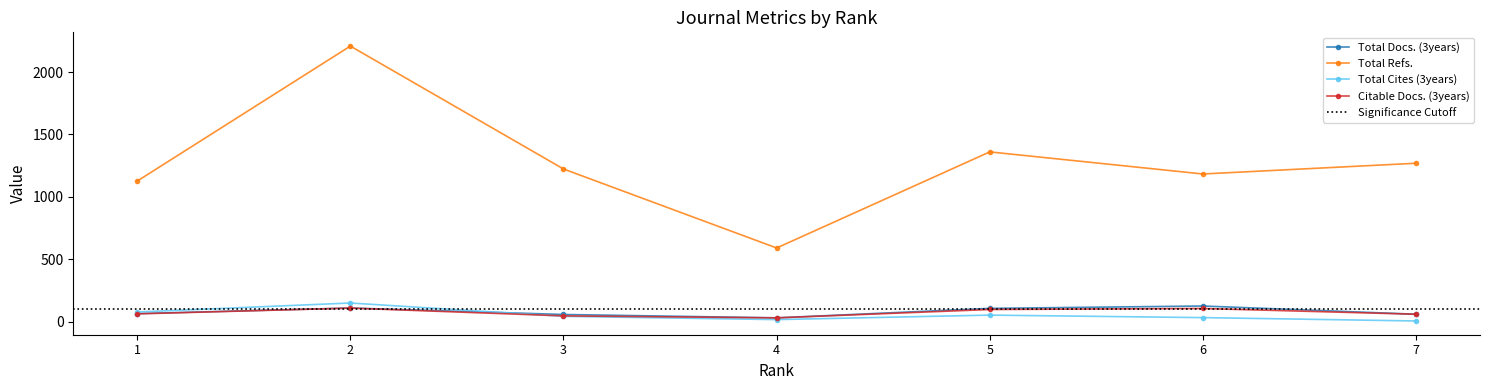

At which category is the sum across all series the highest?

2